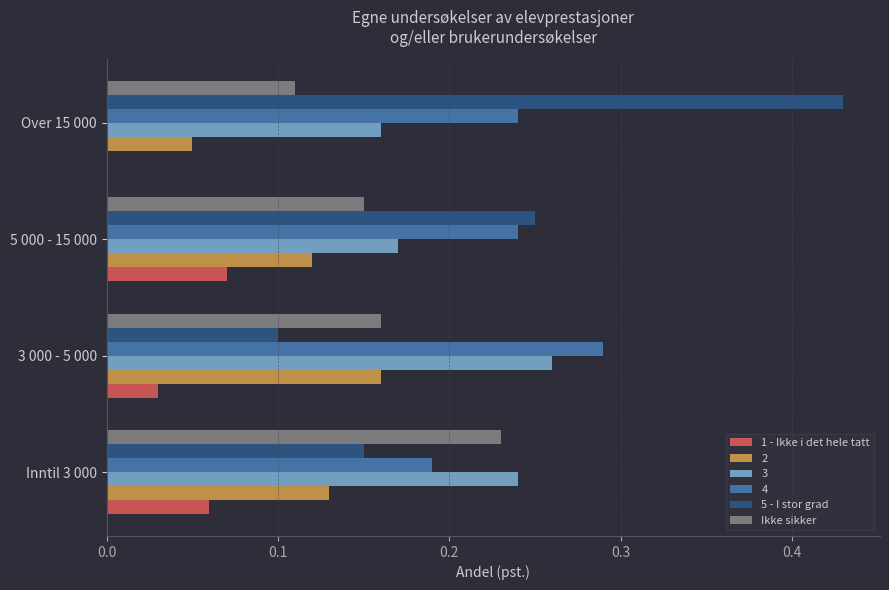

What is the total value across all series at 5 000 - 15 000?

1.0